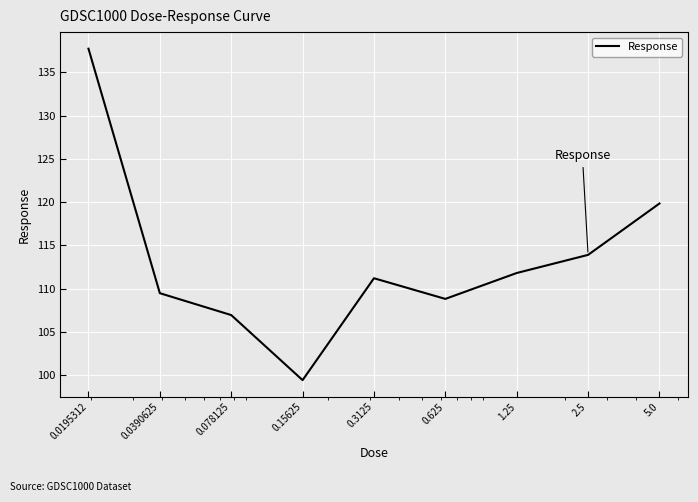

Reading right to left, extract all data points from this chart.

119.8	113.9	111.8	108.8	111.2	99.4	106.9	109.5	137.7